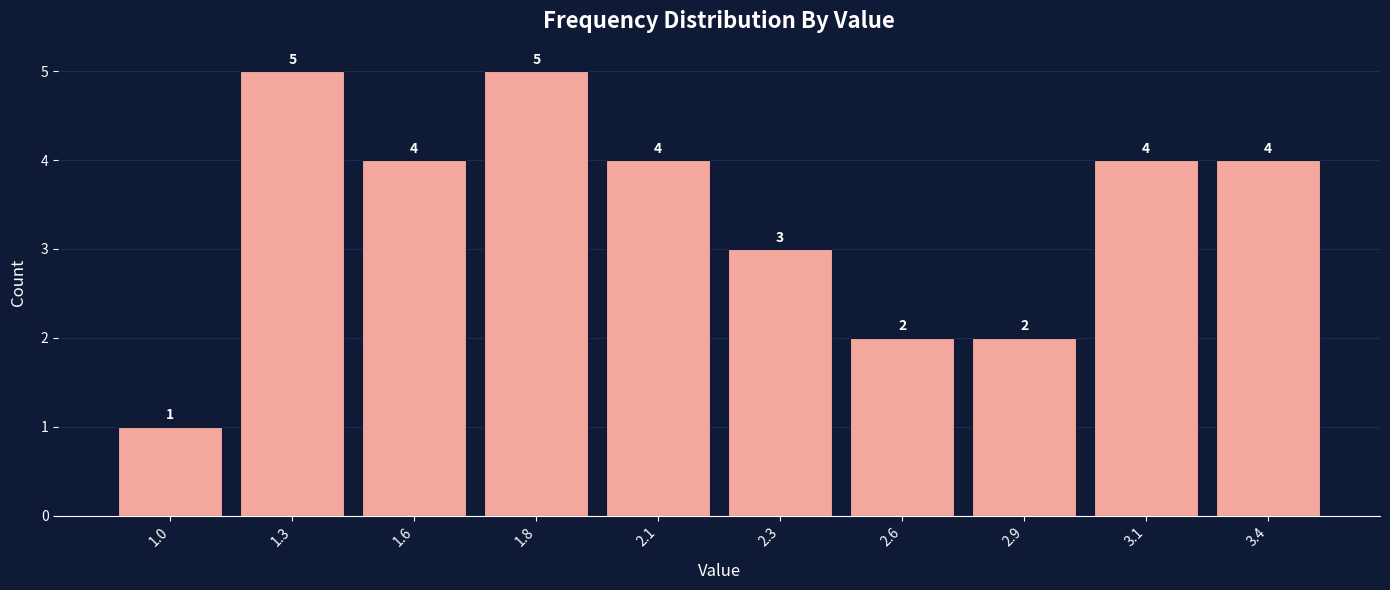

Reading left to right, transcribe all the data shown in this chart.

1	5	4	5	4	3	2	2	4	4